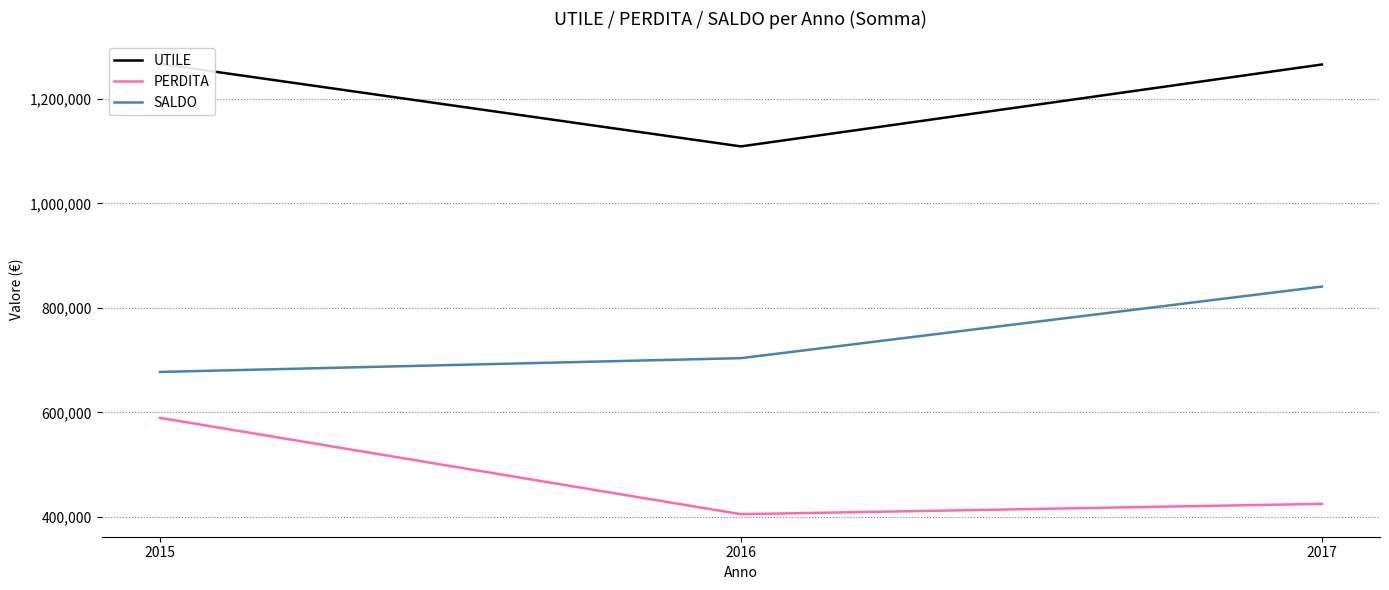

What is the approximate value of UTILE at 2016, to the nearest 100?

1109000